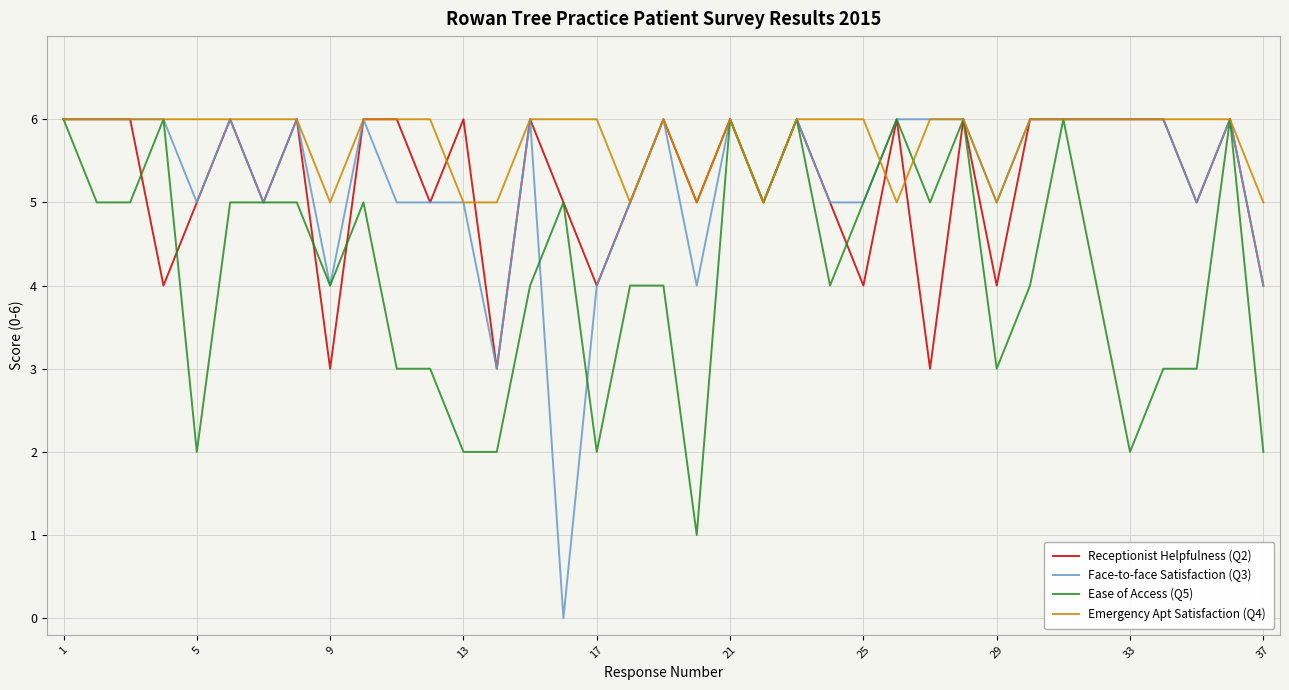

How many Face-to-face Satisfaction (Q3) values are between 5 and 6?

31